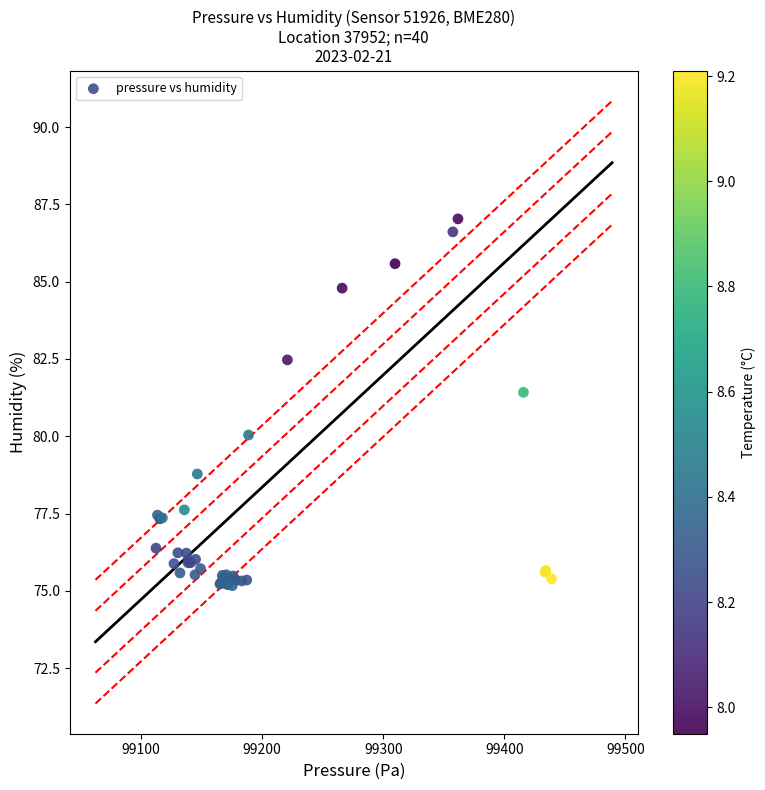

What Y value in the scatter plot is closest to 81?

81.4